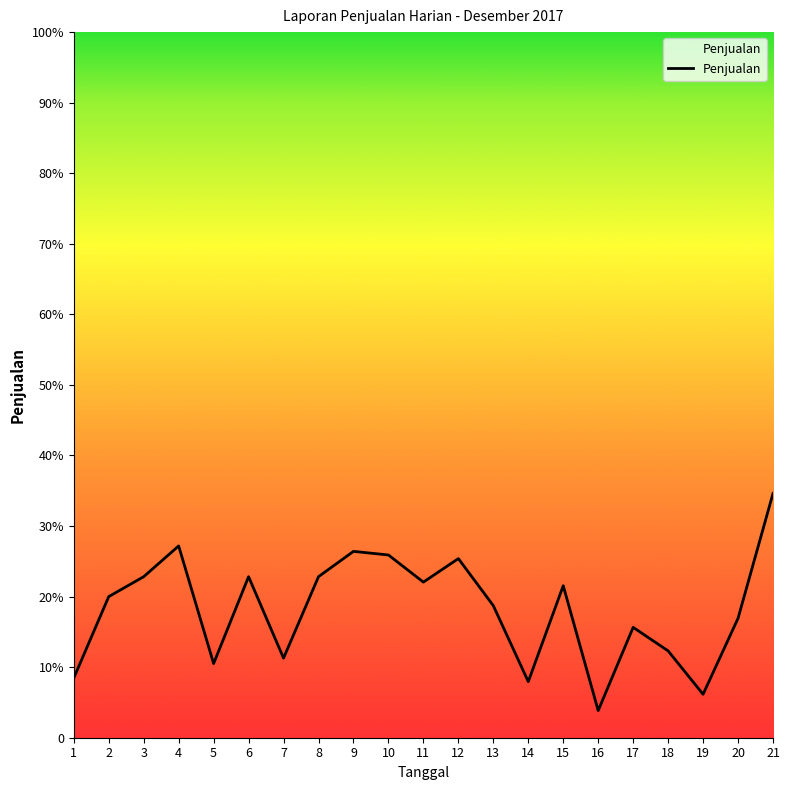

Is this an area chart (filled region under the line)?

No